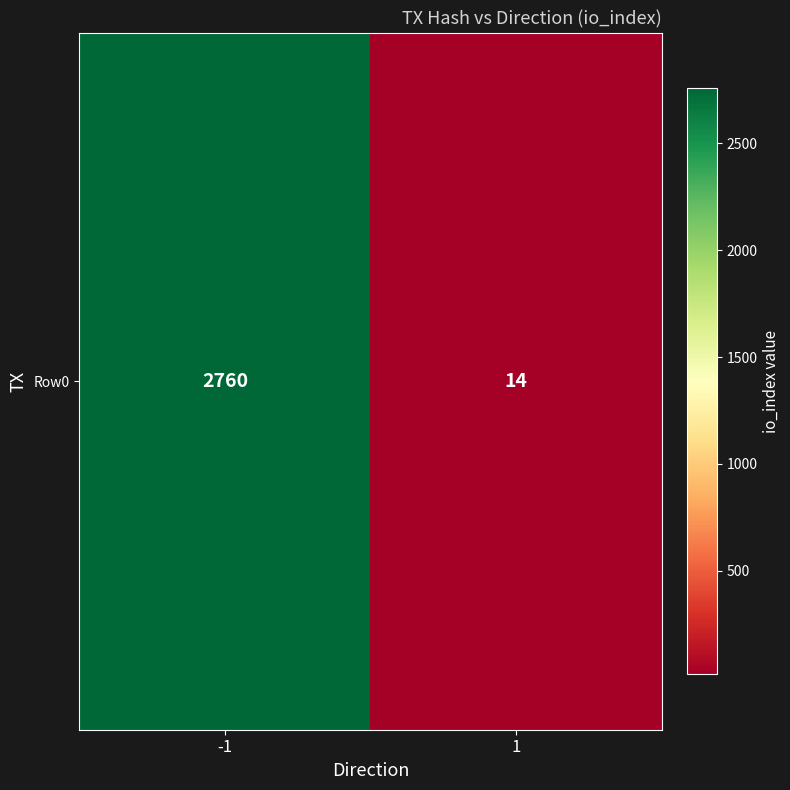

Reading left to right, what are all the values shown in this chart?

-1=2760	1=14